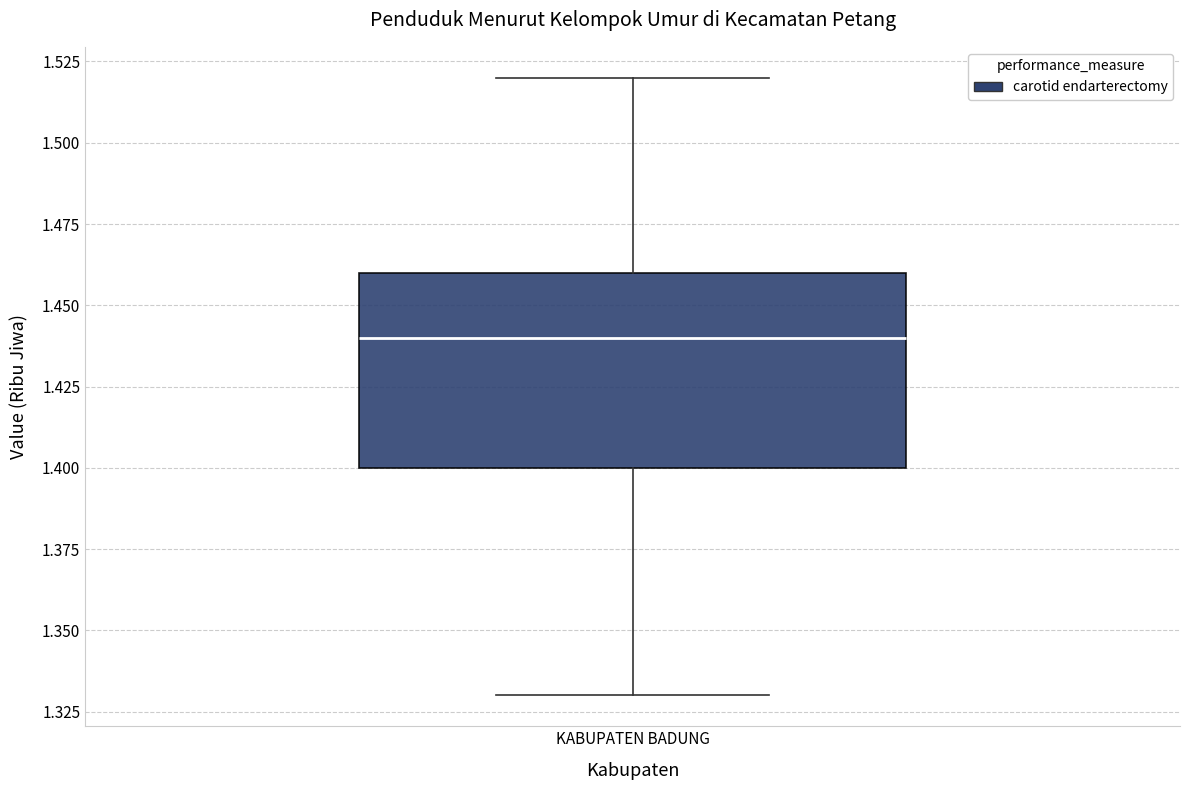

Where does the upper whisker of the box for KABUPATEN BADUNG end on the y-axis? The values are not printed on the chart, so give them approximately, as read against the axis.

1.52